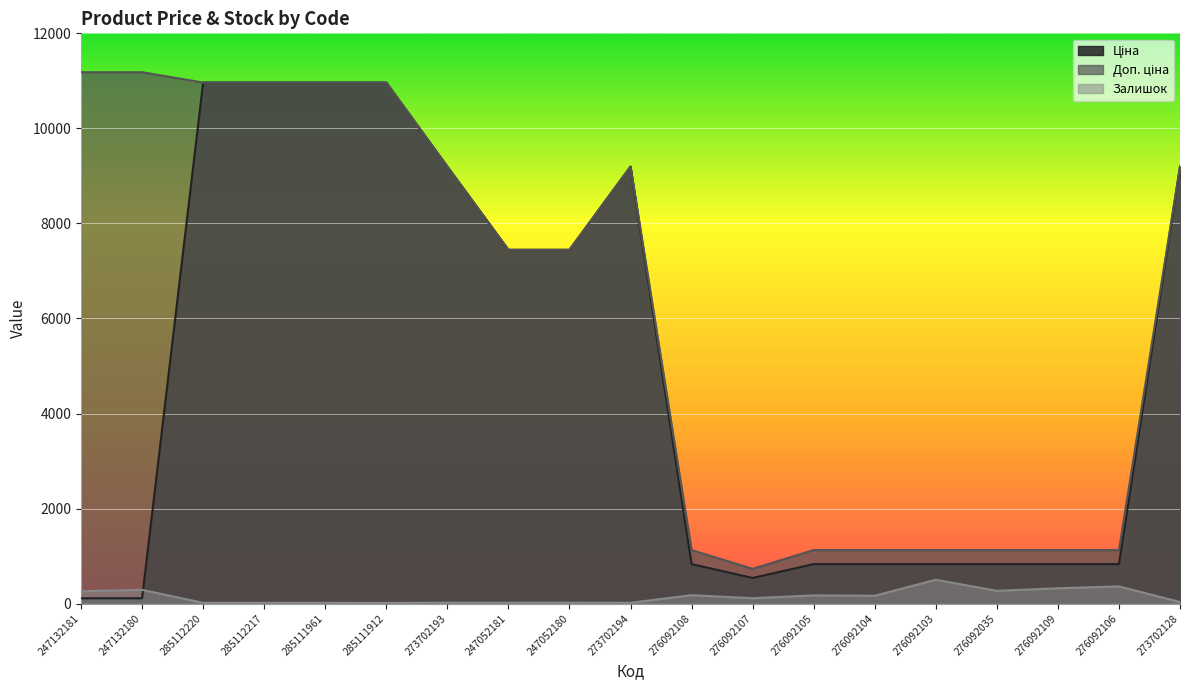

How many data points in Ціна are less than 831?

3